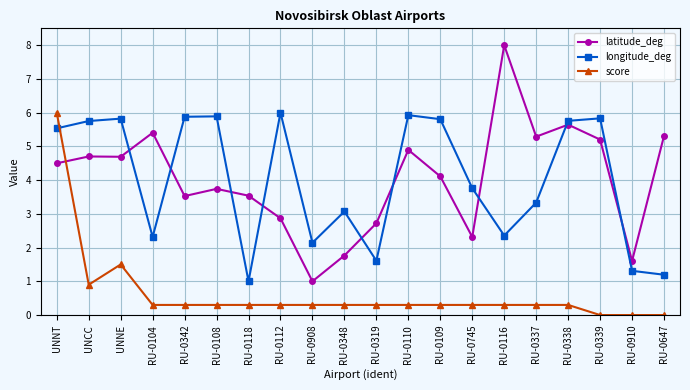

Reading left to right, what are all the values shown in this chart?

latitude_deg: 4.5	4.7	4.7	5.4	3.5	3.7	3.5	2.9	1.0	1.8	2.7	4.9	4.1	2.3	8.0	5.3	5.6	5.2	1.6	5.3
longitude_deg: 5.5	5.8	5.8	2.3	5.9	5.9	1.0	6.0	2.1	3.1	1.6	5.9	5.8	3.8	2.4	3.3	5.8	5.8	1.3	1.2
score: 6.0	0.9	1.5	0.3	0.3	0.3	0.3	0.3	0.3	0.3	0.3	0.3	0.3	0.3	0.3	0.3	0.3	0.0	0.0	0.0